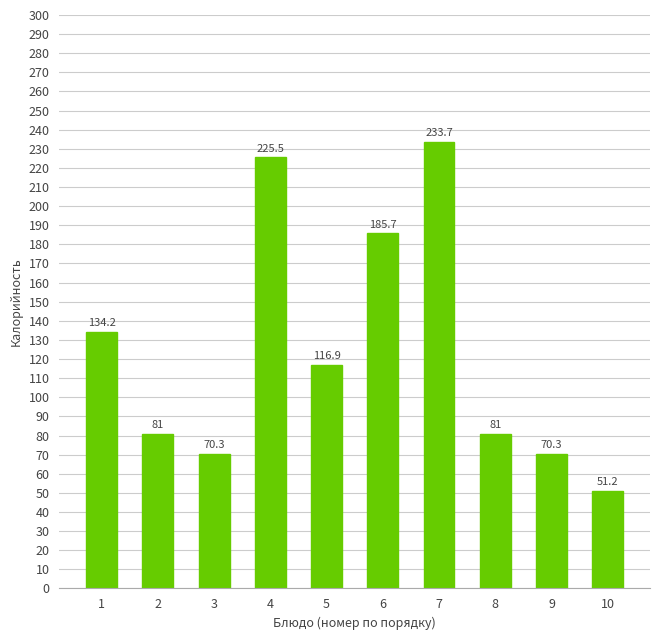

What is the maximum value shown in the chart?

233.7